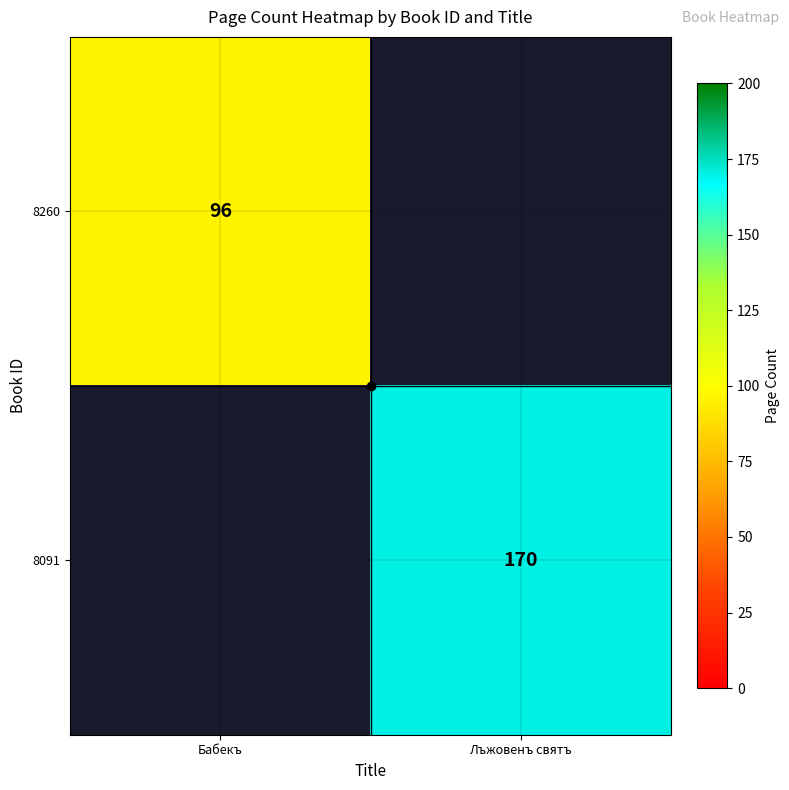

The 8260 series shows 96.0 at Бабекъ. True or false?

True